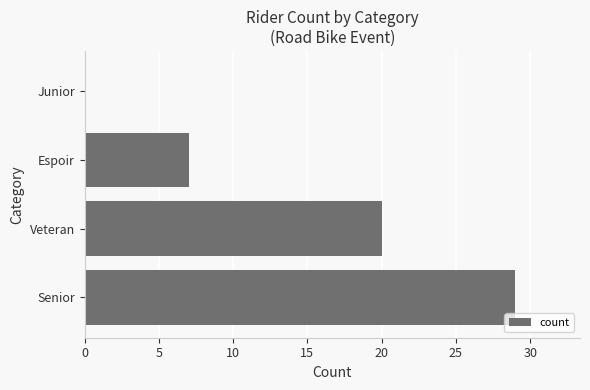

Reading bottom to top, what are all the values shown in this chart?

Senior=29	Veteran=20	Espoir=7	Junior=0